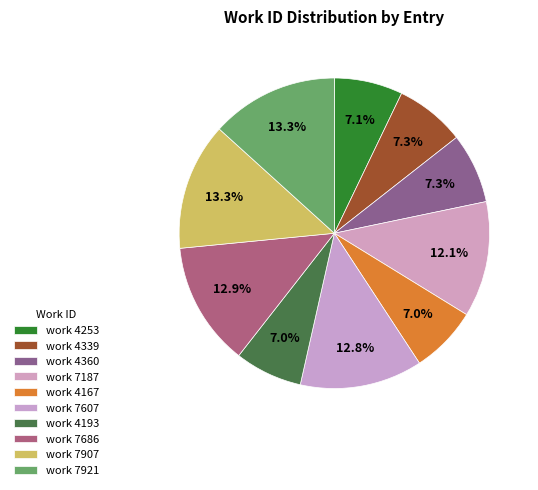

The work 7907 slice represents 1% of the pie. True or false?

False